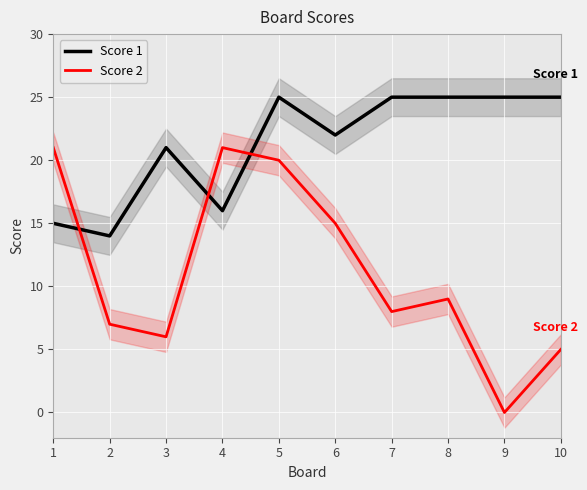

Reading right to left, list all the values displayed in this chart.

Score 1: 25	25	25	25	22	25	16	21	14	15
Score 2: 5	0	9	8	15	20	21	6	7	21